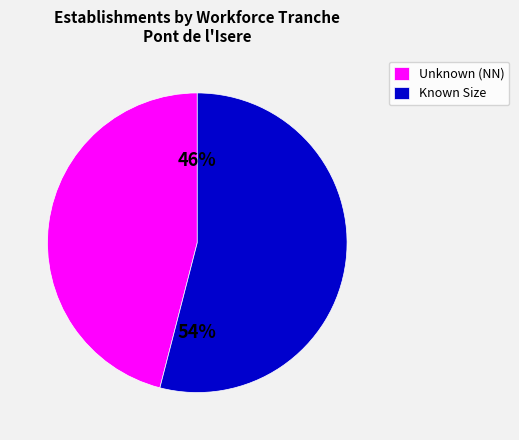

Is there any slice that represents more than half of the pie?

Yes